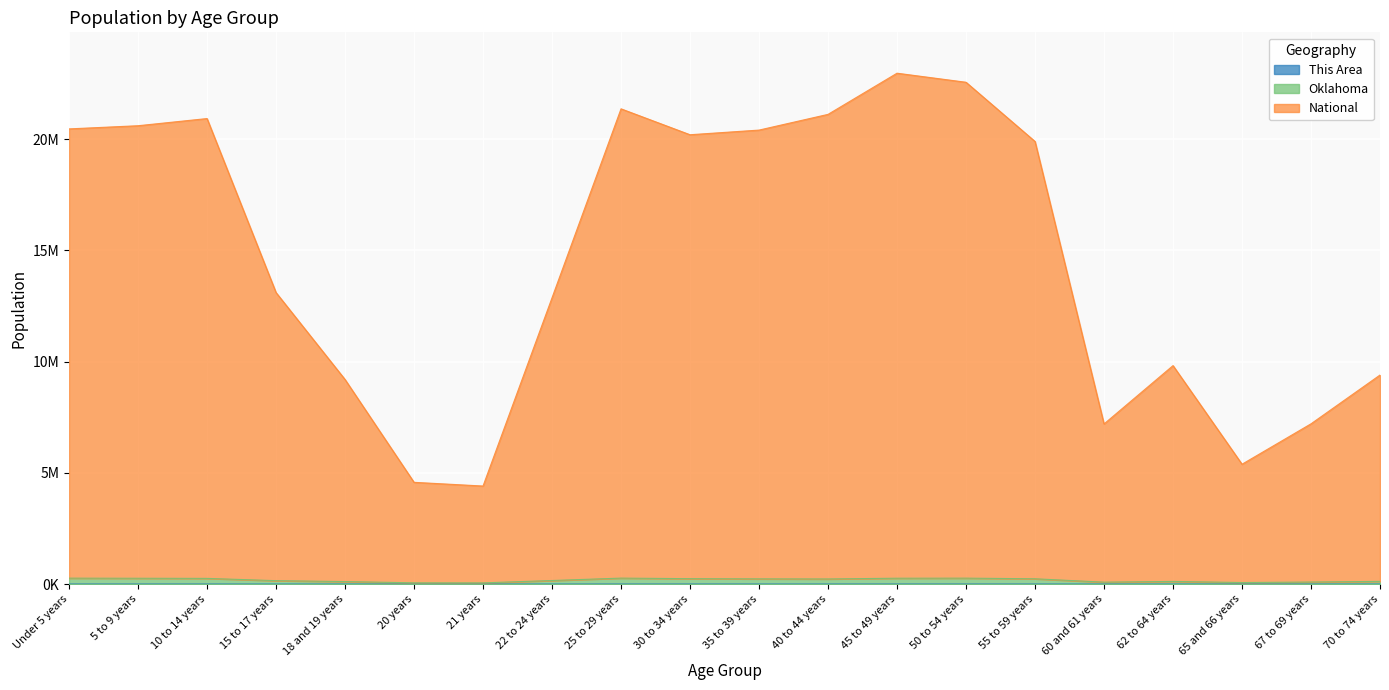

Which category has the lowest value across all series?

20 years